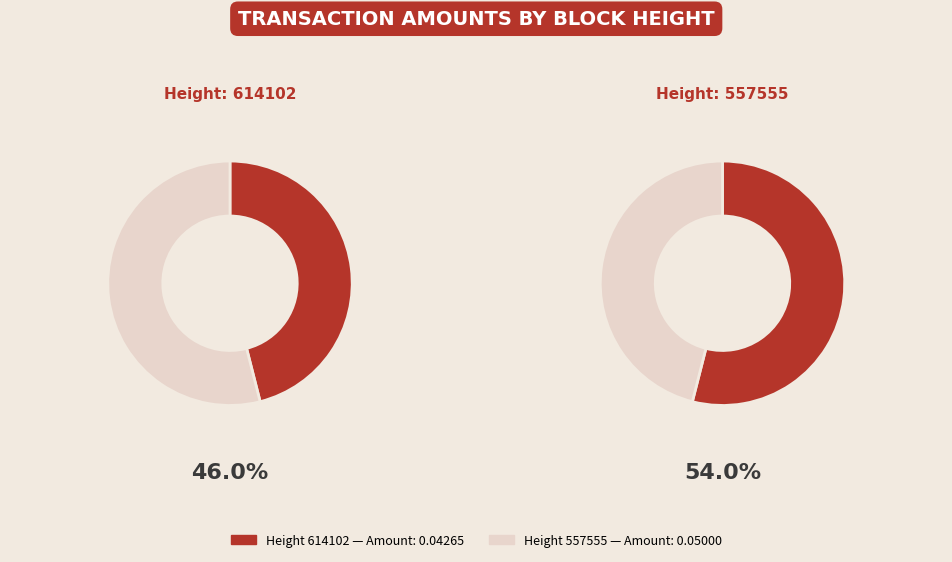

Combined, do 557555 and 614102 account for over 50%?

Yes